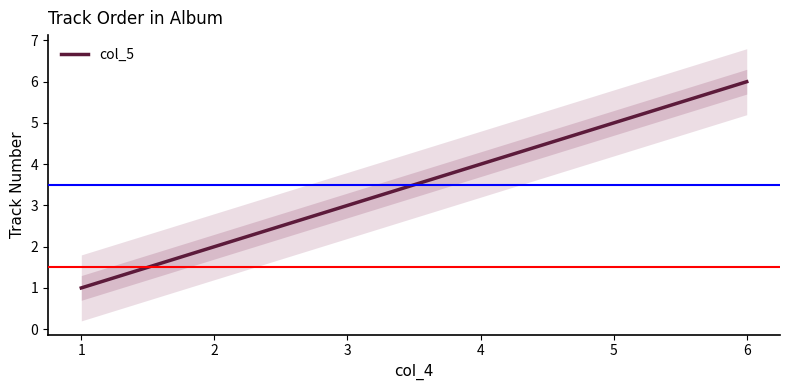

What is the sum of the values at 5 and 6?

11